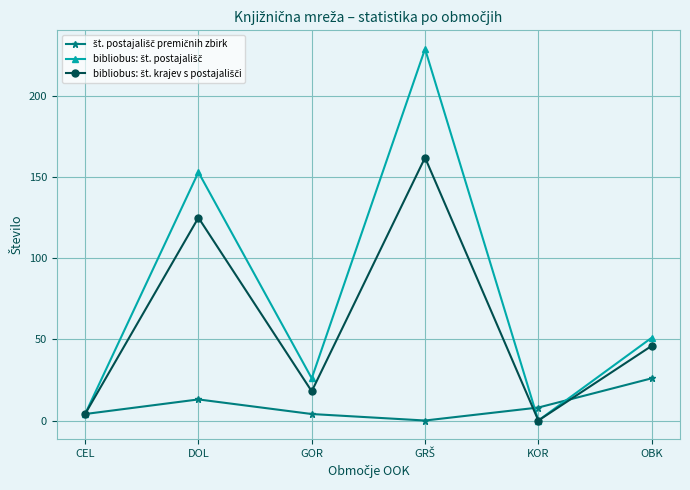

What is the greatest value displayed?

229